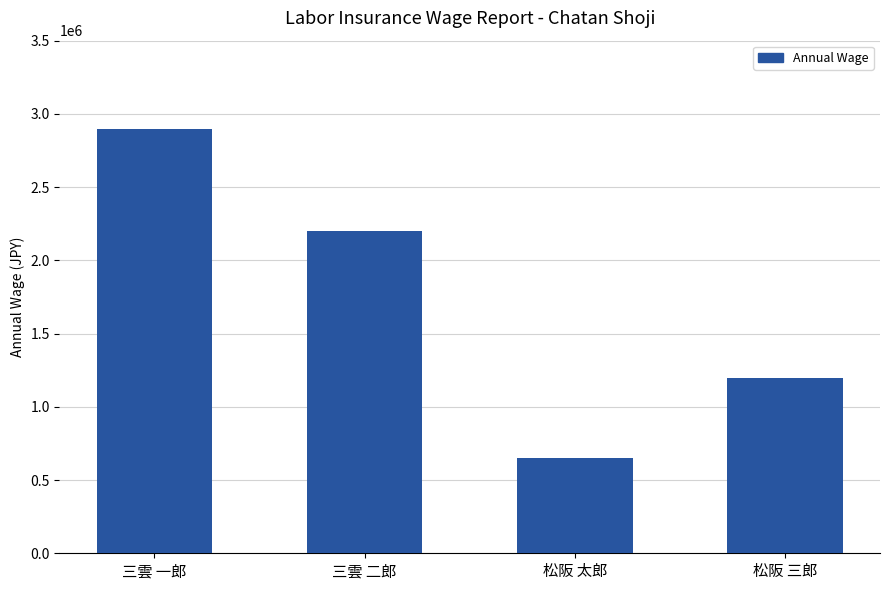

Where does the data first go above 2200000?

三雲 一郎